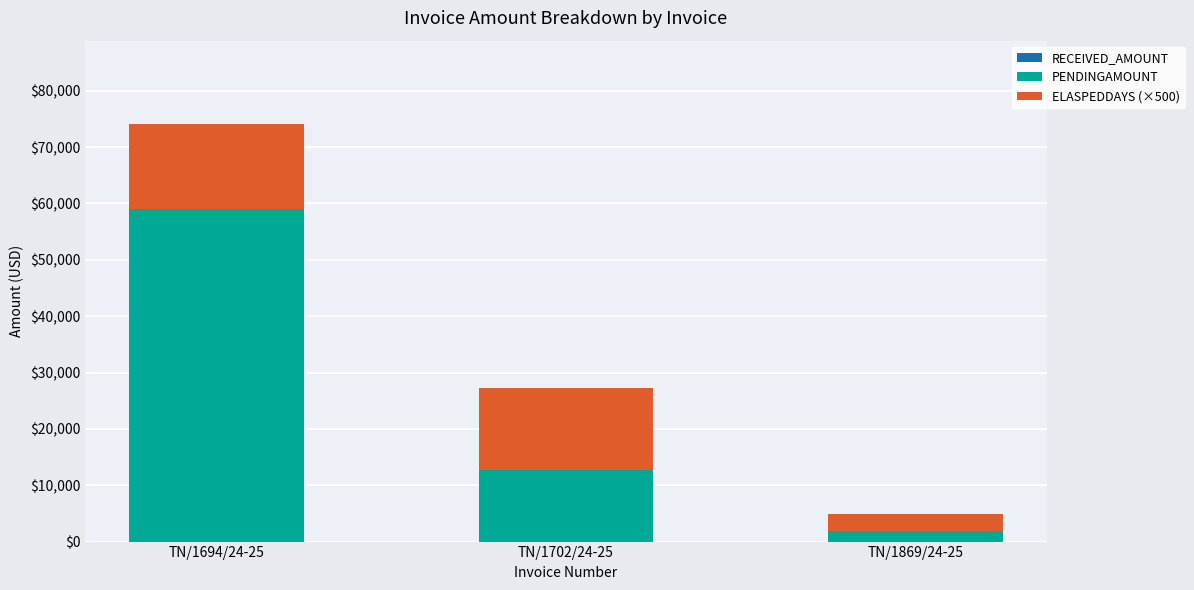

The value of PENDINGAMOUNT at TN/1702/24-25 is 19936. True or false?

False